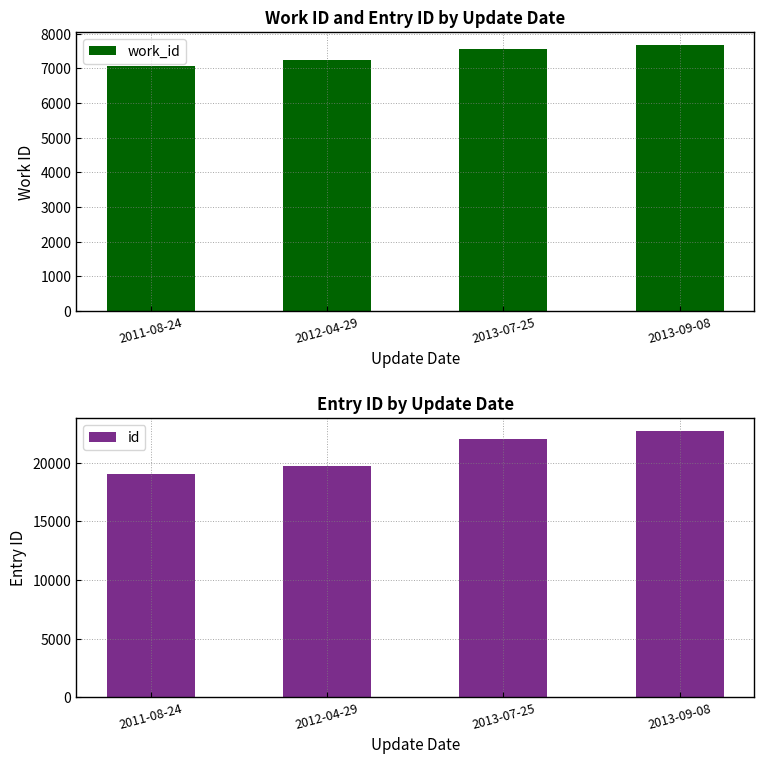

Which series changed the most between 2013-07-25 and 2013-09-08?

id